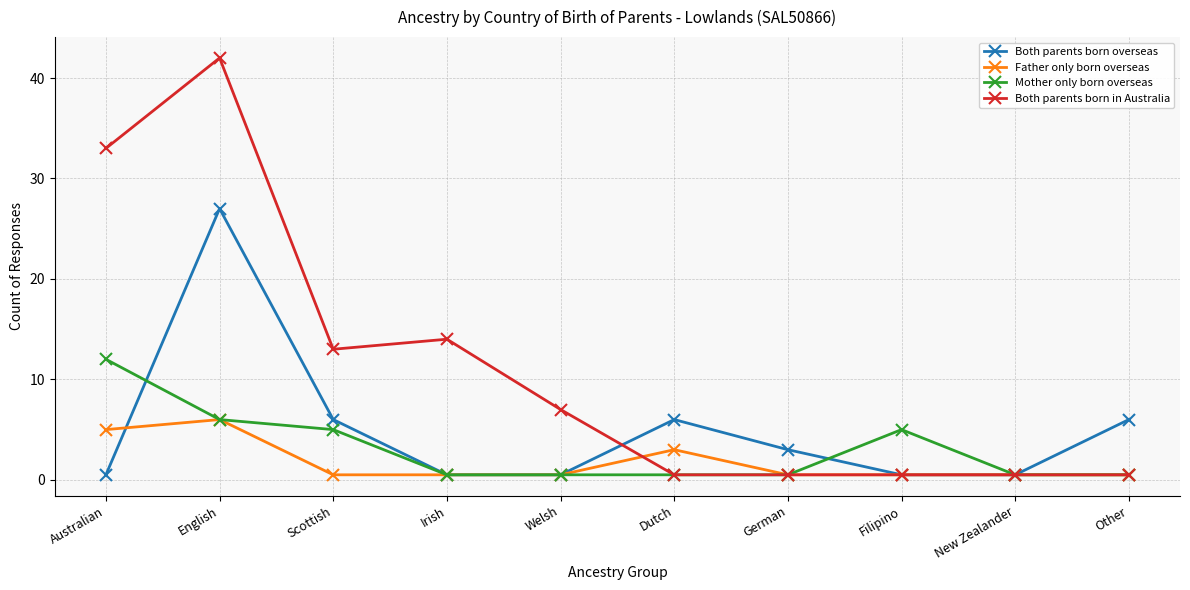

Does the chart display data point markers on the line(s)?

Yes